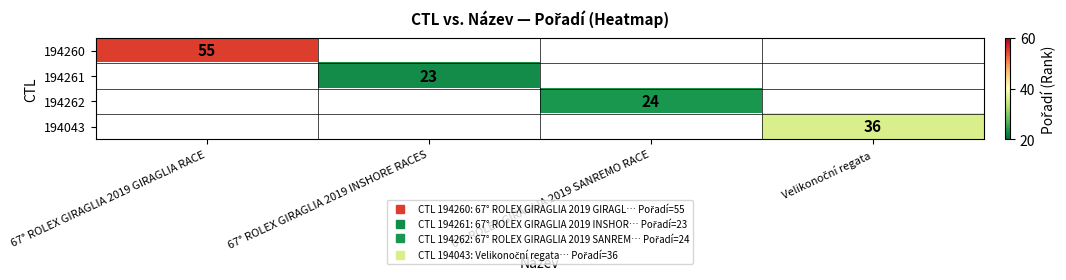

What is the lowest value of the 194260 series?

55.0